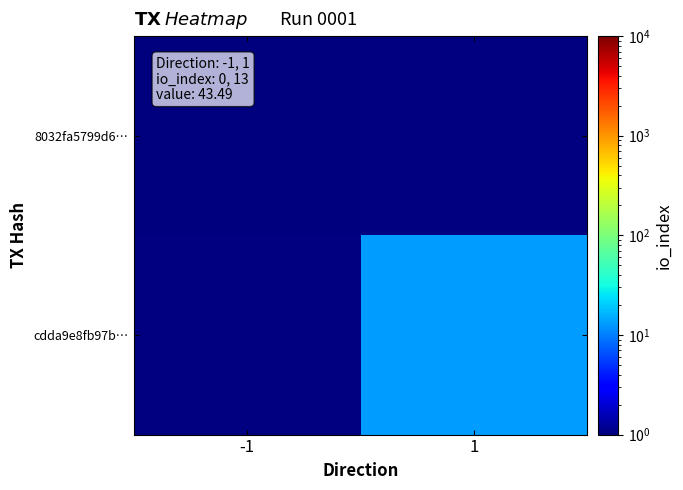

Between -1 and 1, which is larger?

1